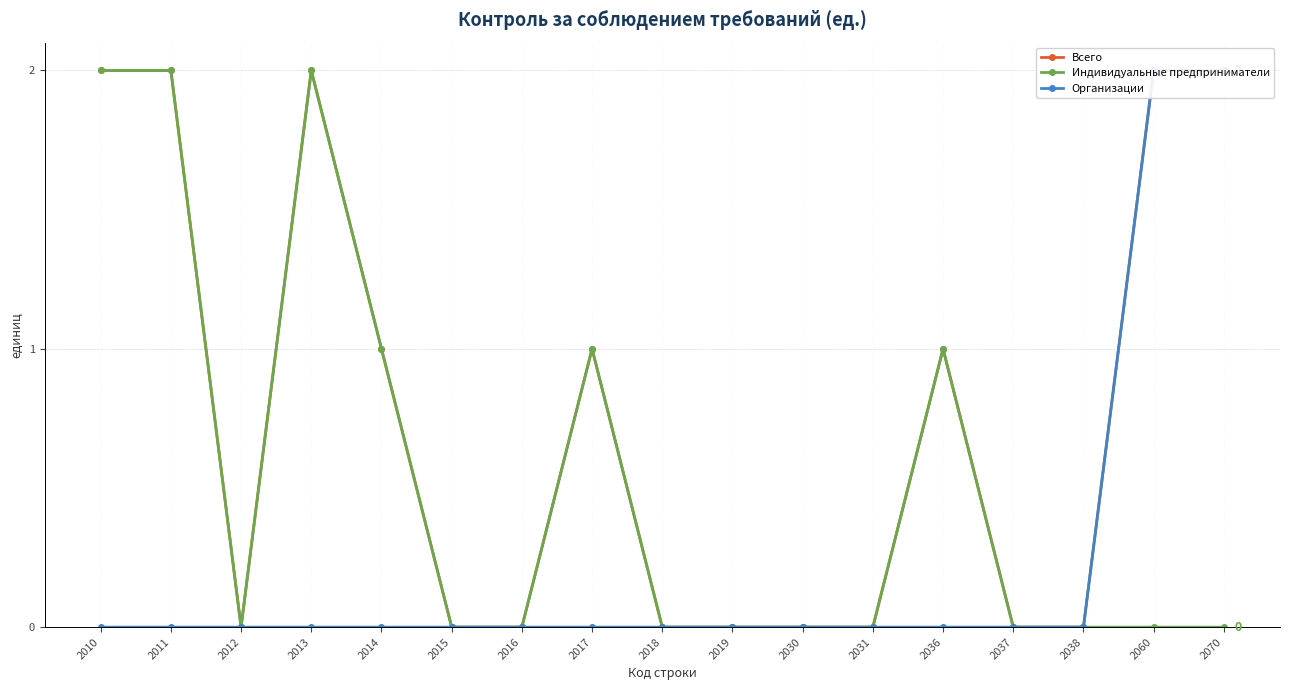

Is the value of Индивидуальные предприниматели at 2012 greater than the value of Организации at 2011?

No